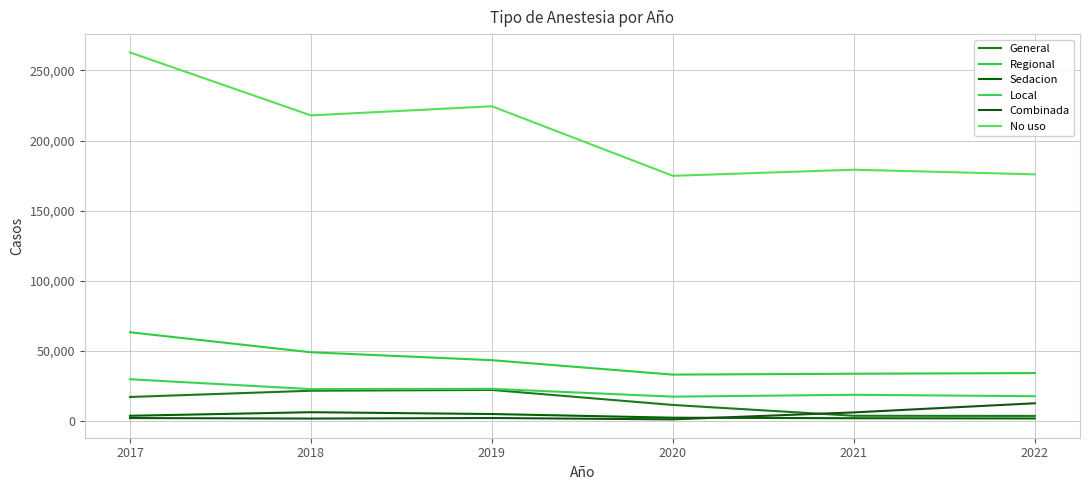

How many lines are shown in the chart?

6